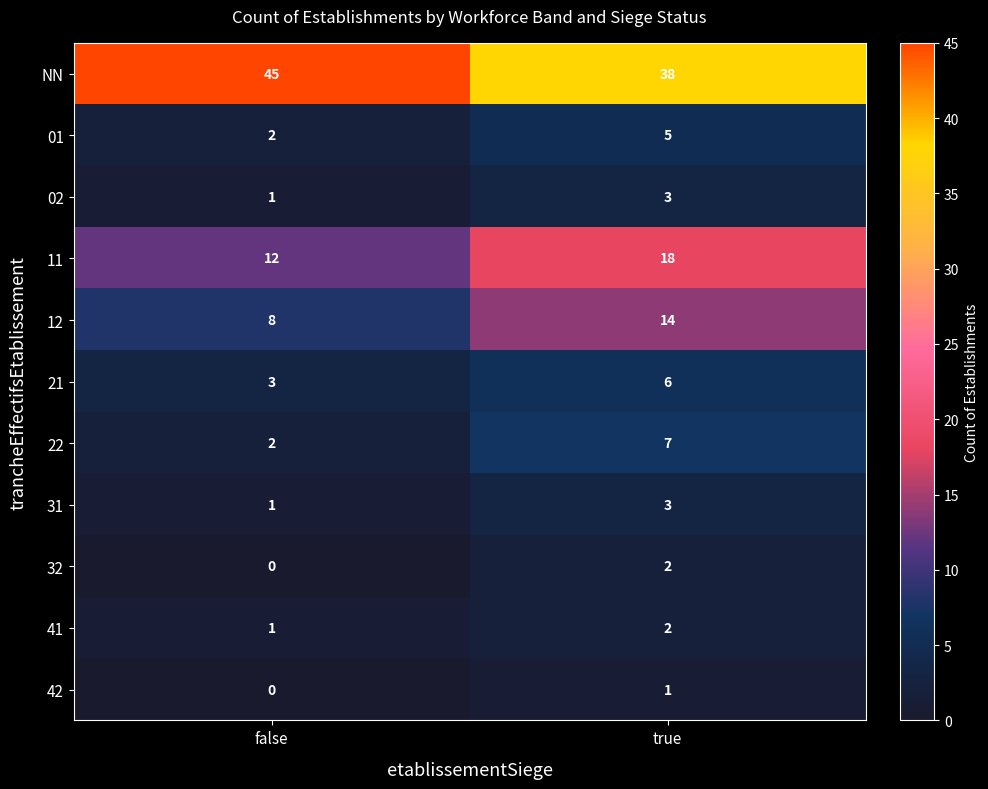

True or false: 01 has a value of 2 at false.

True